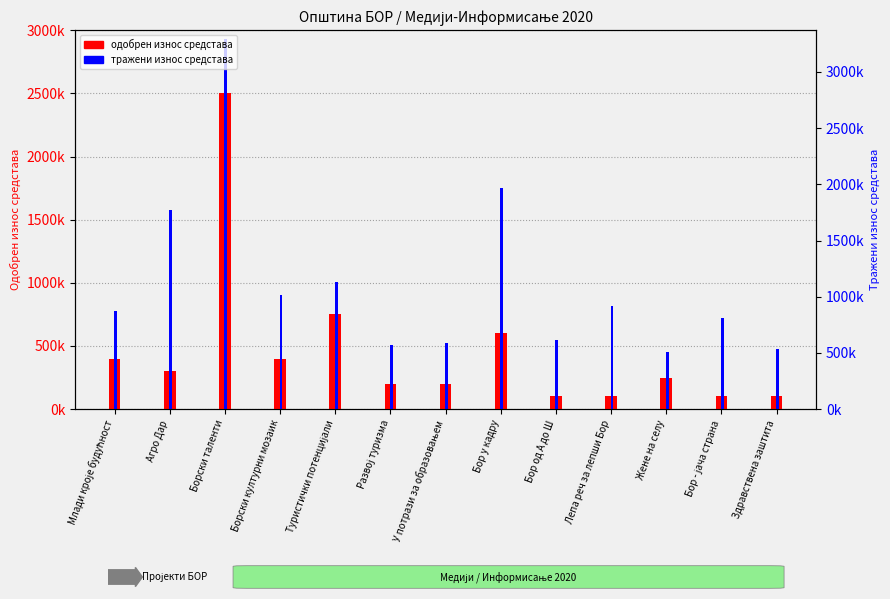

How many data points in Одобрен износ средстава are above 250000?

6